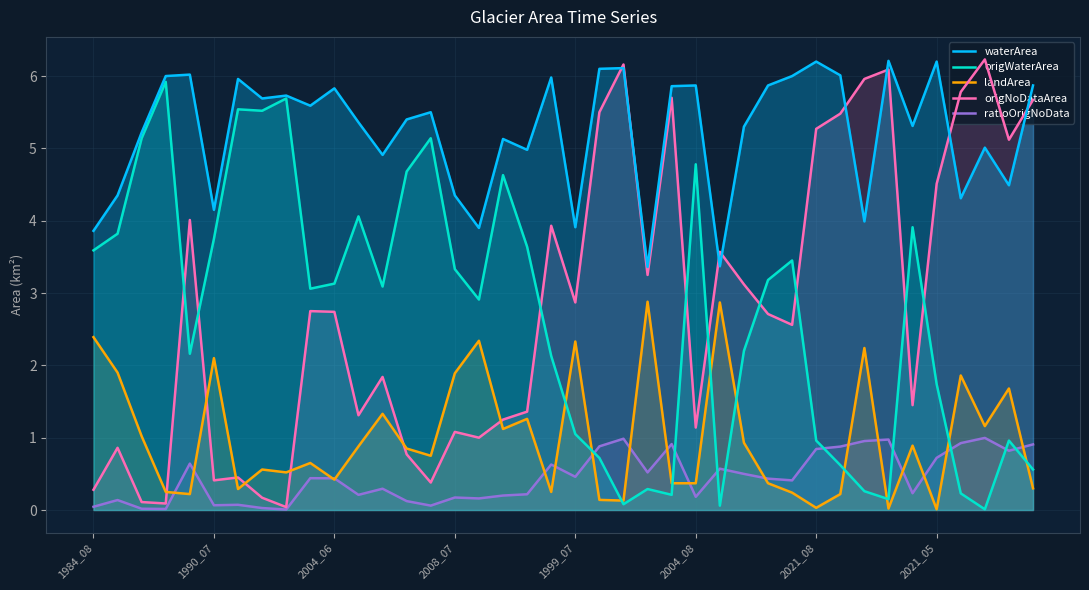

True or false: origWaterArea and origNoDataArea cross at least once.

True